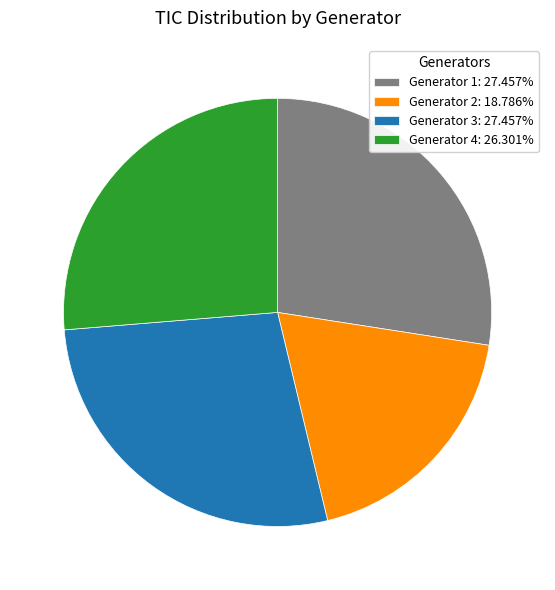

How many segments does this pie chart have?

4